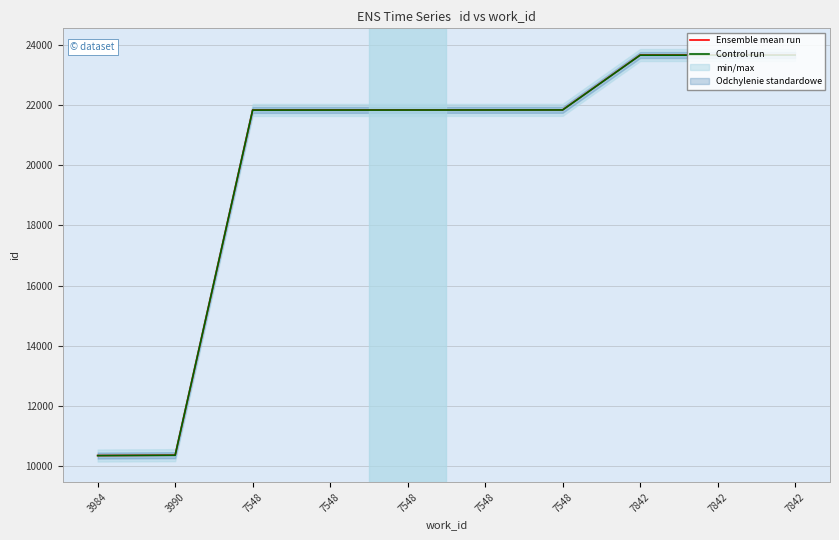

Which series changed the most between 3990 and 7548?

Ensemble mean run